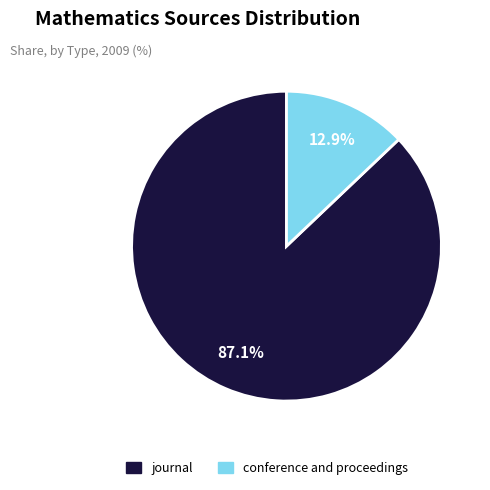

Count the number of slices in the pie.

2